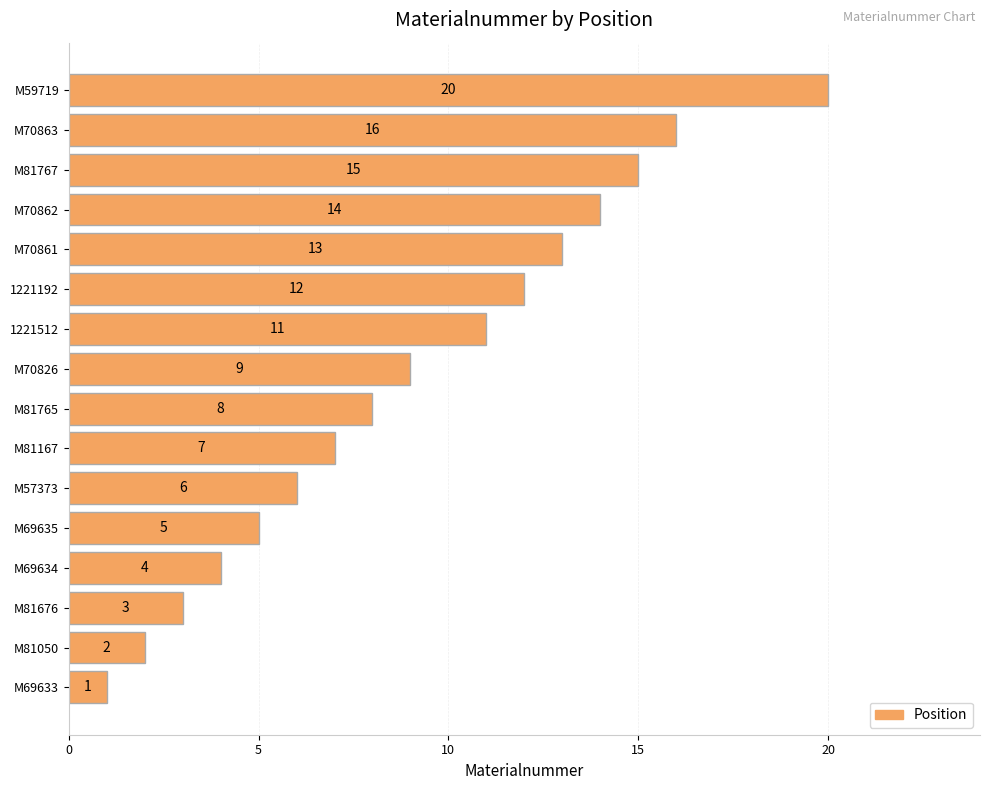

What is the sum of all values?

146